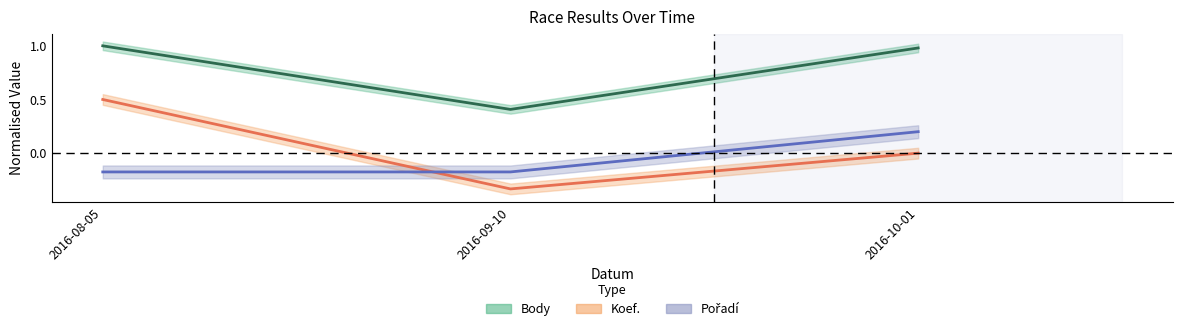

How many lines are shown in the chart?

3